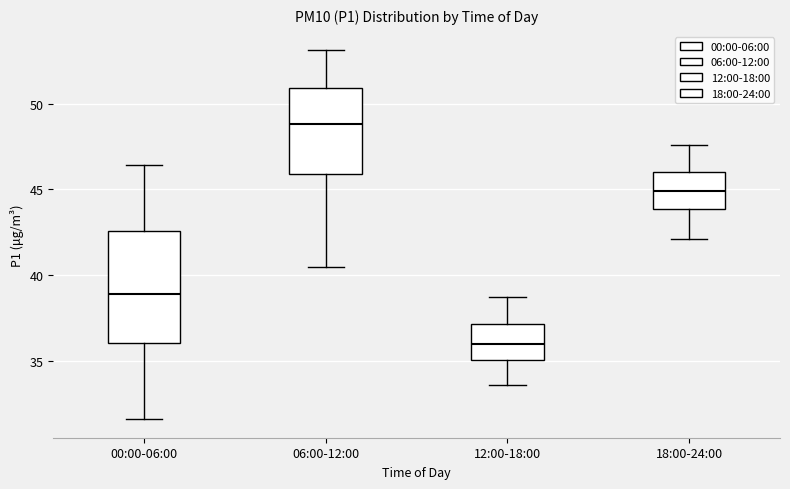

Where is the lower edge of the box for 00:00-06:00 on the y-axis? The values are not printed on the chart, so give them approximately, as read against the axis.

36.0